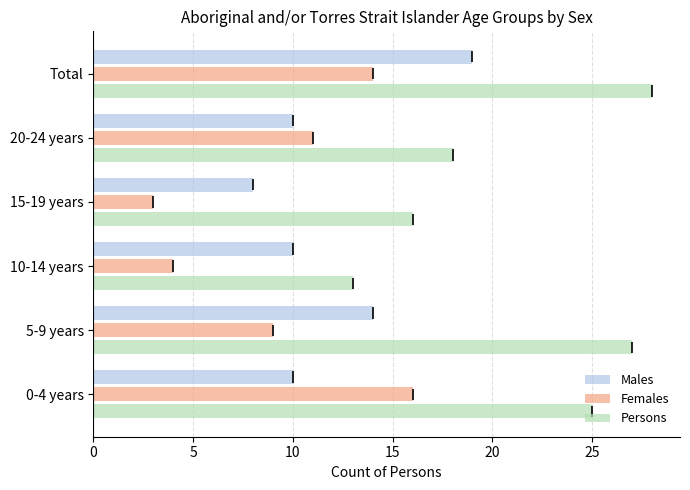

Is the value of Females at 15-19 years greater than the value of Persons at 0-4 years?

No